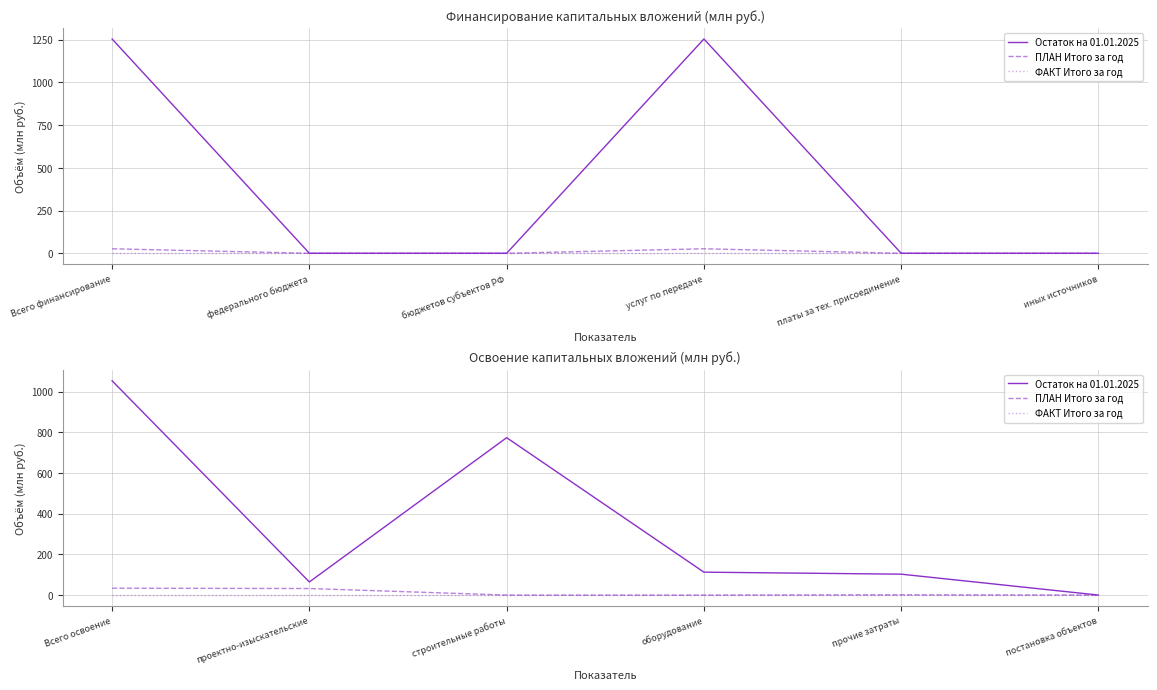

Which label corresponds to the largest value in the chart?

Всего освоение